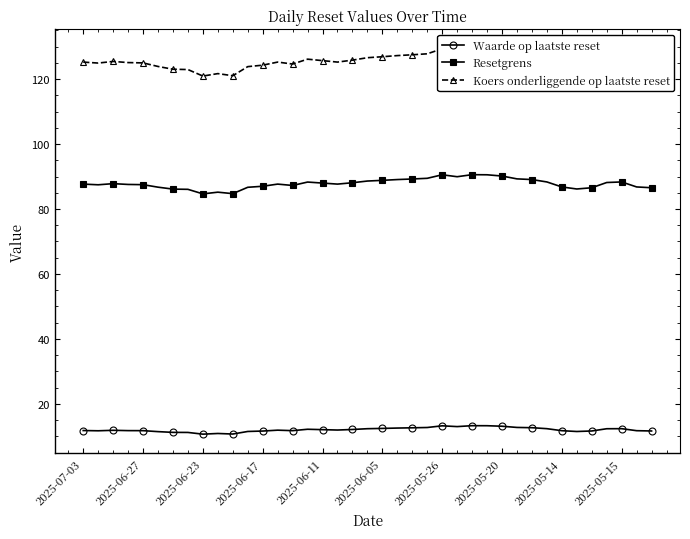

True or false: Waarde op laatste reset has more than 0 points higher than both neighbors.

True